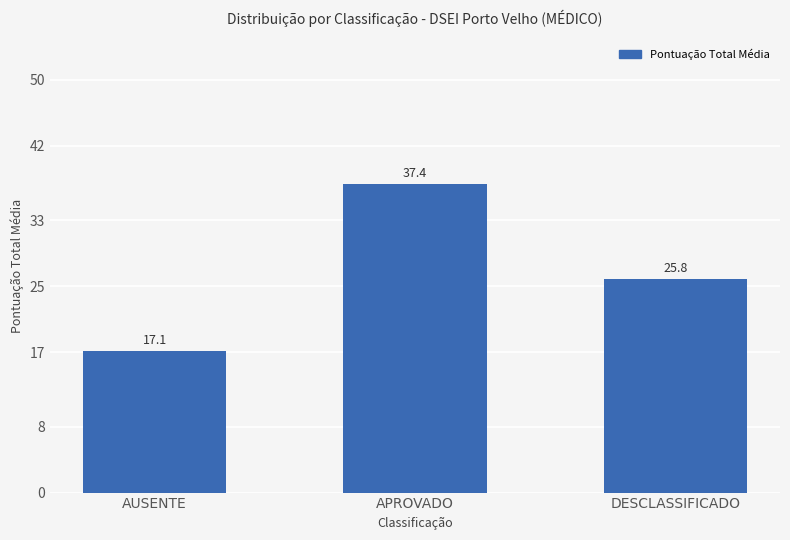

List the labels in order of value, largest first.

APROVADO, DESCLASSIFICADO, AUSENTE